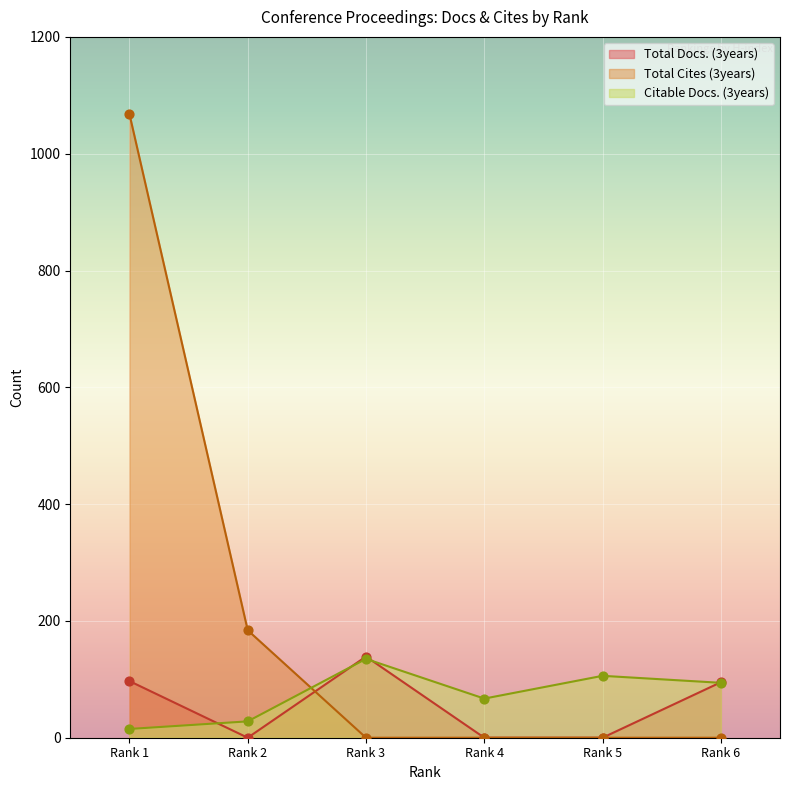

Is the value of Total Docs. (3years) at 3 greater than the value of Citable Docs. (3years) at 2?

Yes